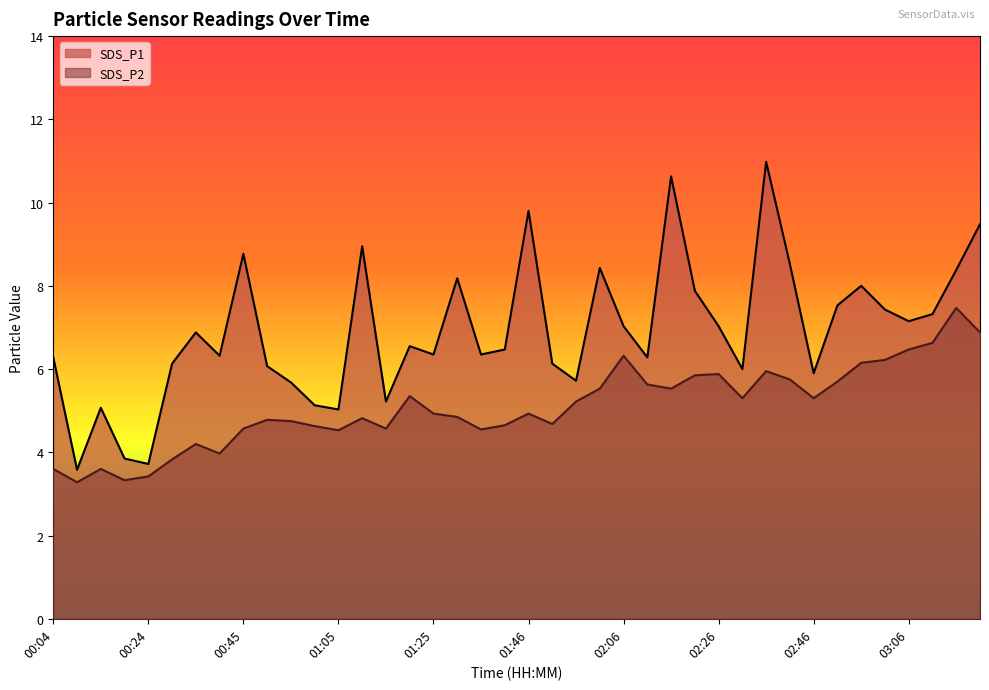

What is the difference between the SDS_P1 values at 00:04 and 00:14?

1.2